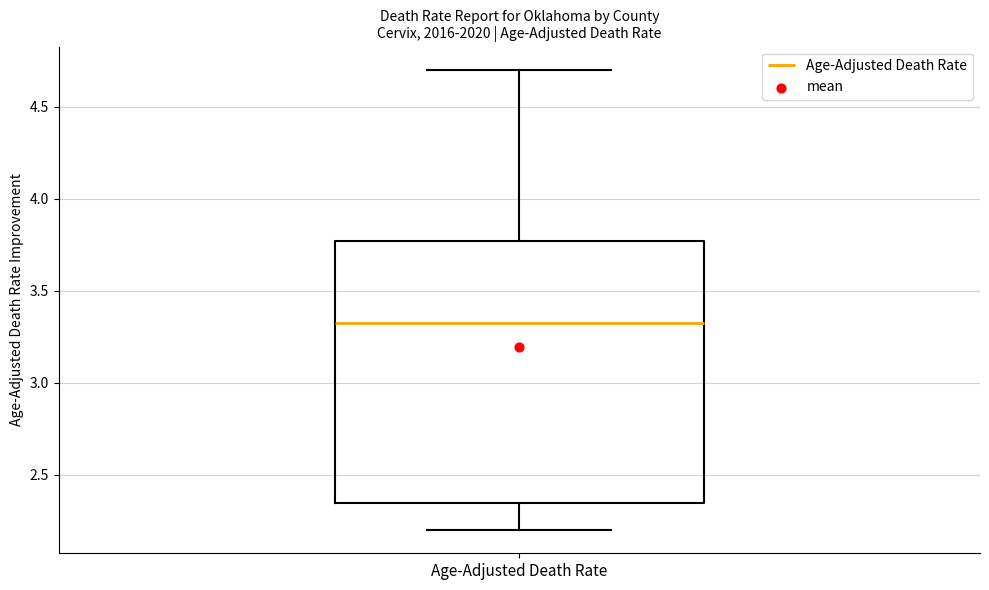

Read this box plot against the y-axis: the position of the median line, the range covered by the box, and the ends of both whiskers. The values are not printed on the chart, so give them approximately, as read against the axis.

median 3.30, box 2.35 to 3.75, whiskers 2.20 to 4.70